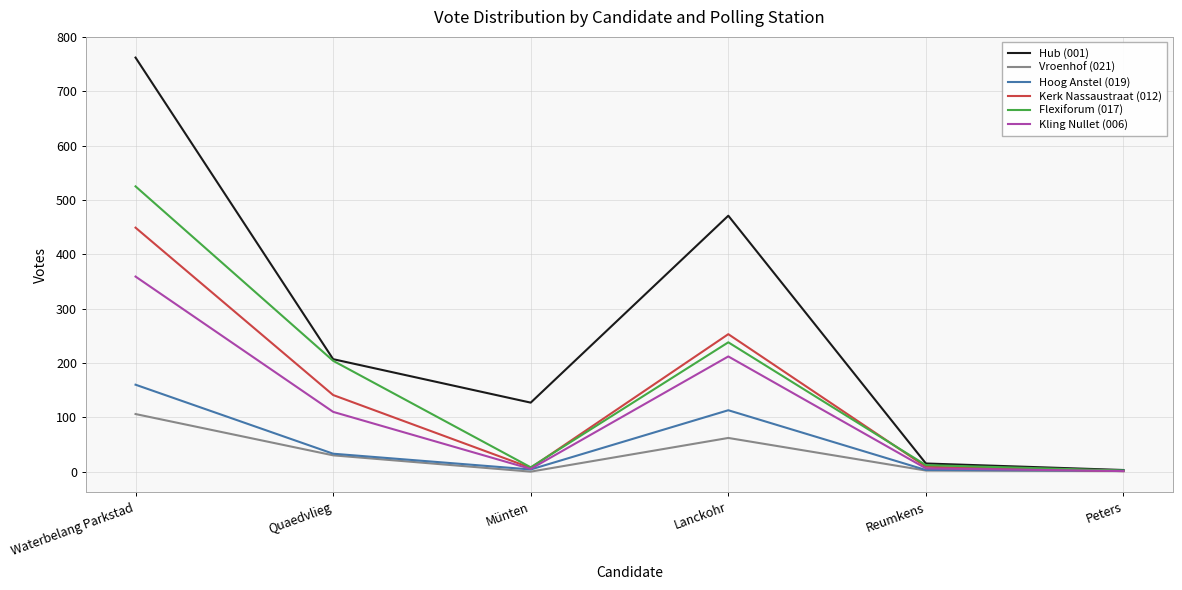

Which series changed the most between Münten and Peters?

Hub (001)